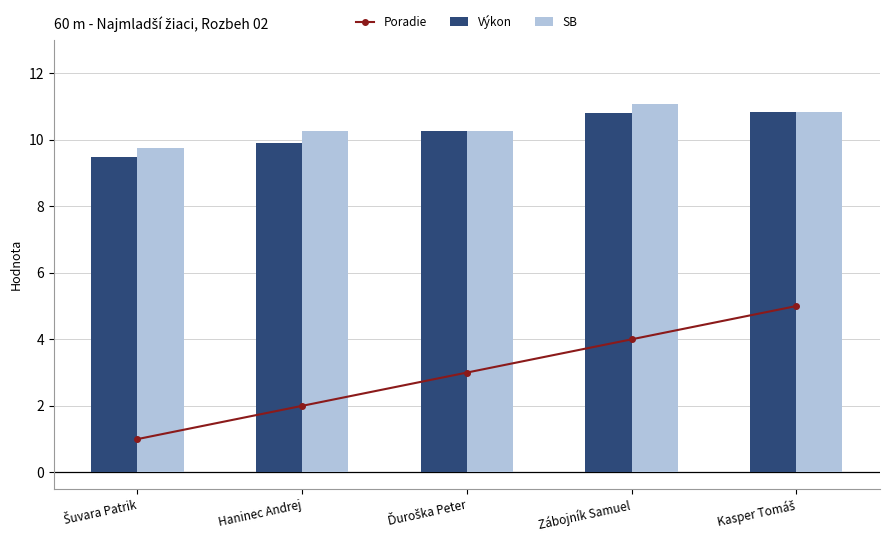

Does the chart contain stacked bars?

No